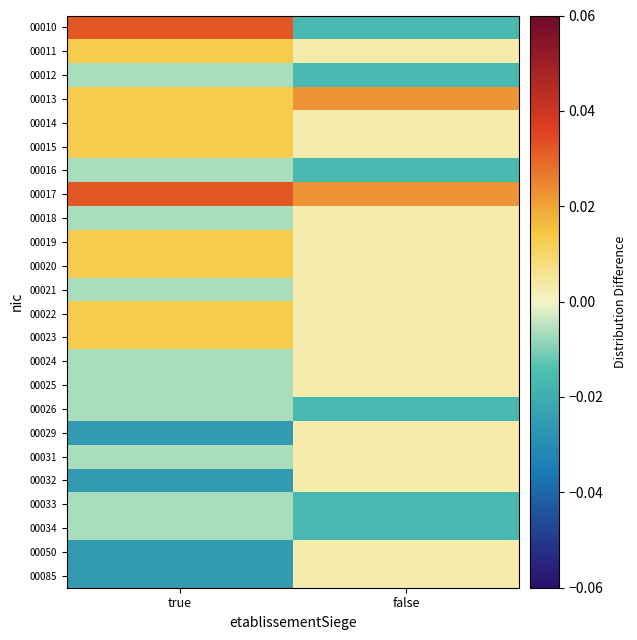

Which series changed the most between true and false?

00010